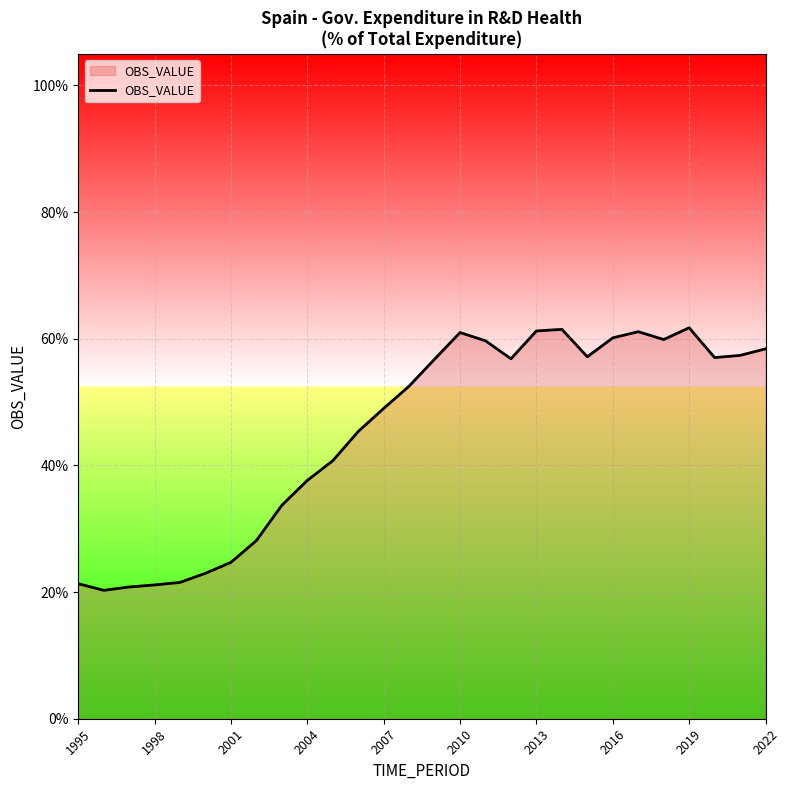

Does the chart have visible grid lines?

Yes